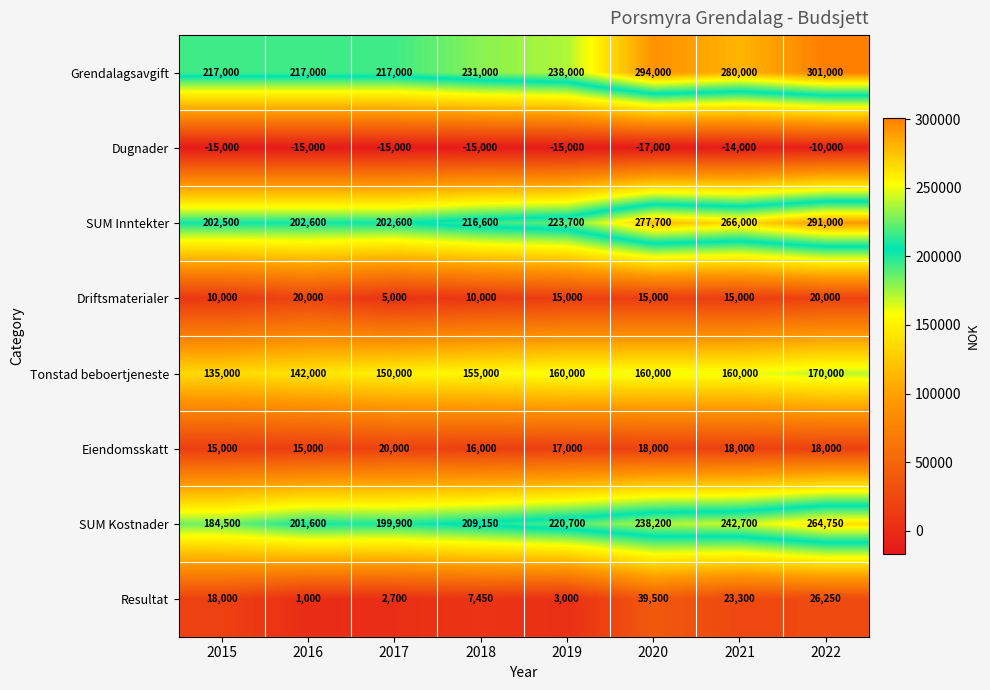

At how many categories does at least one series exceed 60537?

8